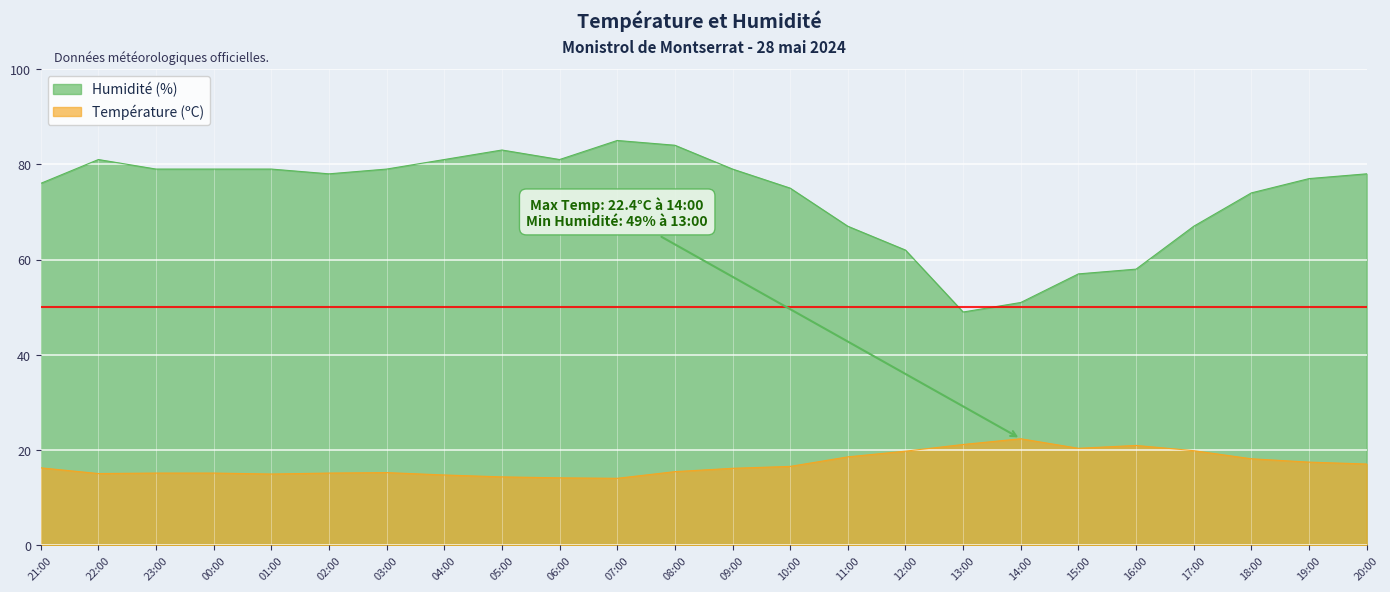

What is the label of the 21st point from the left?

17:00